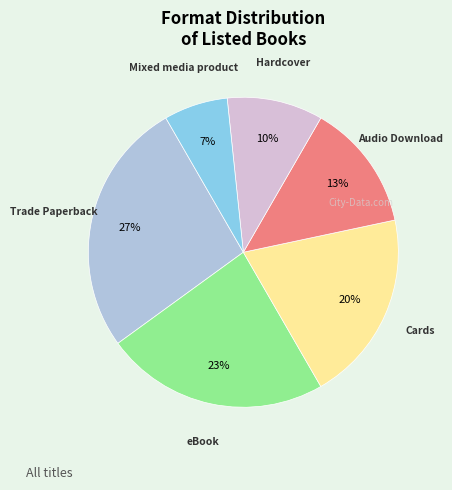

Is there a majority slice in this chart?

No